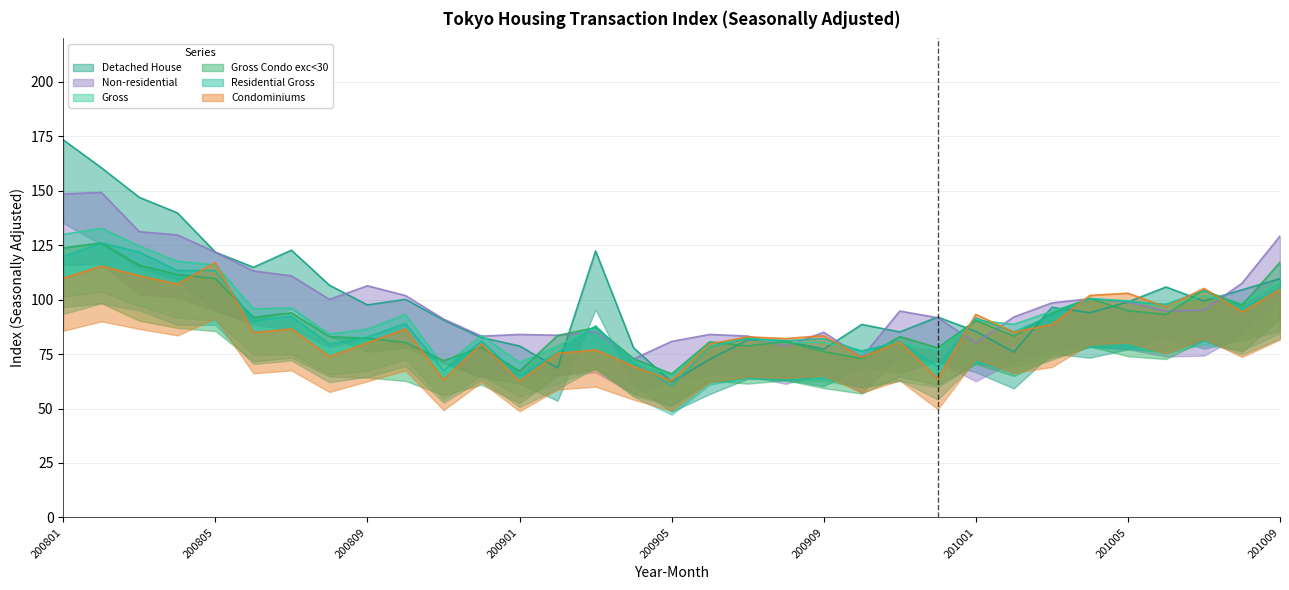

At how many categories does at least one series exceed 65?

33